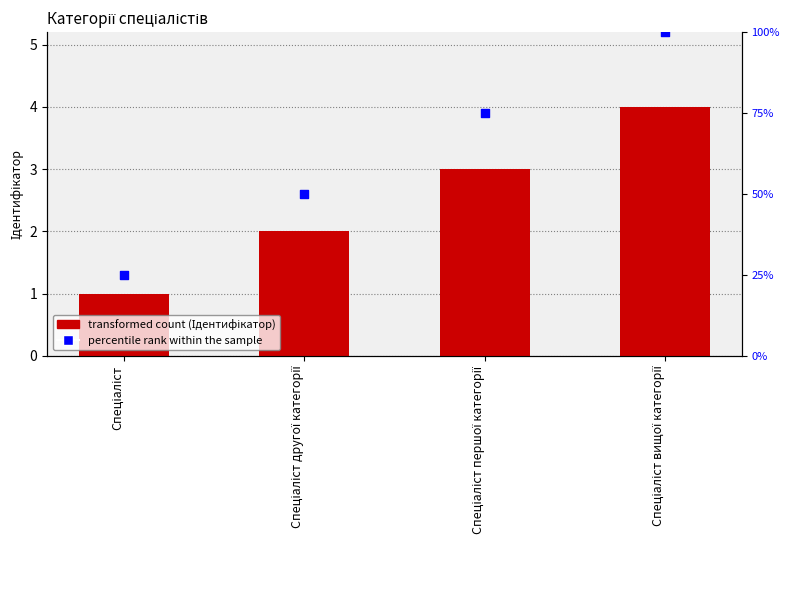

Which series contains the highest Y value?

percentile rank